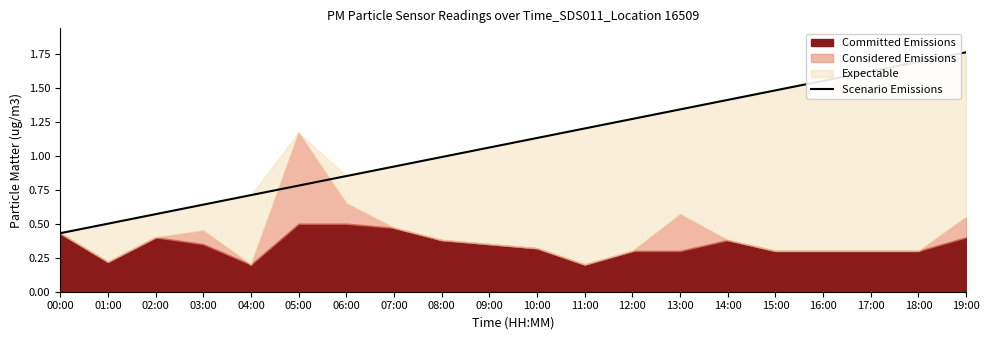

Is it true that Scenario Emissions equals 1.0 at 08:00?

True